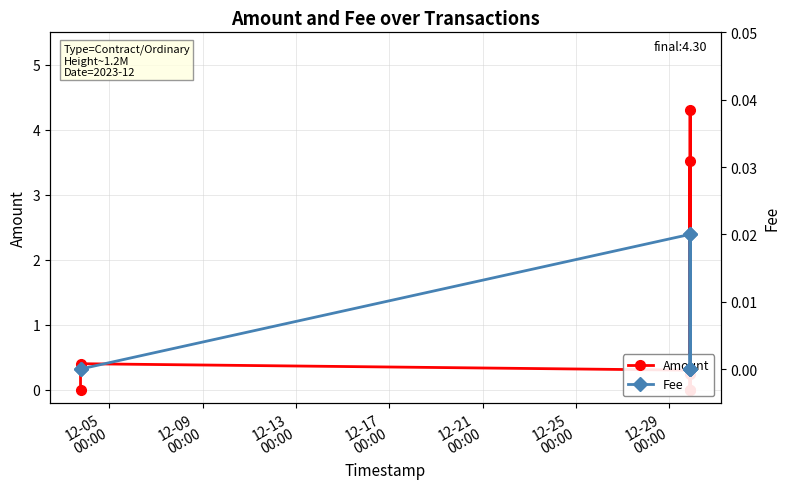

Which category has the lowest value in the Amount series?

12-05
00:00